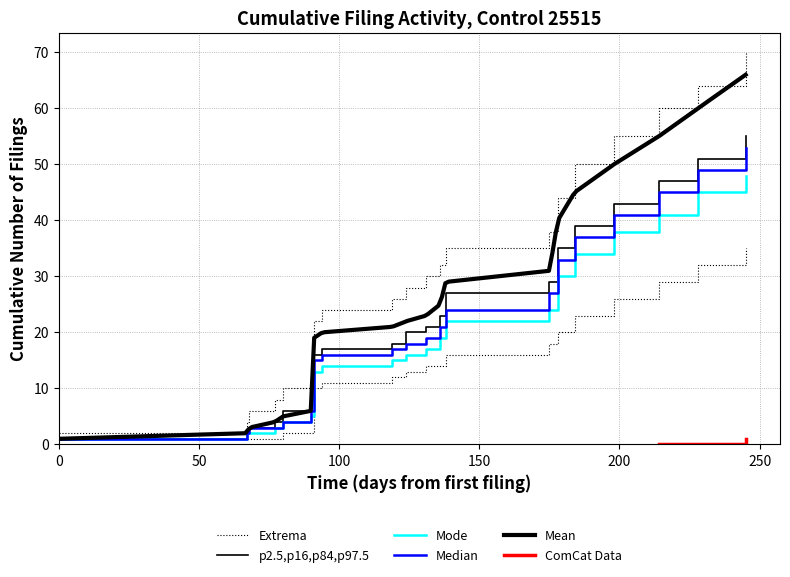

Reading right to left, extract all data points from this chart.

Cumulative Filings: 53	49	45	41	37	33	27	24	21	19	18	17	16	15	6	4	3	3	2	1
Extrema Upper: 70	64	60	55	50	44	38	35	32	30	28	26	24	22	12	10	8	6	4	2
Extrema Lower: 35	32	29	26	23	20	18	16	14	14	13	12	11	10	2	2	1	1	1	1
p16_p84: 55	51	47	43	39	35	29	27	23	21	20	18	17	16	8	6	4	3	2	1
Mode: 48	45	41	38	34	30	24	22	19	17	16	15	14	13	5	4	3	2	2	1